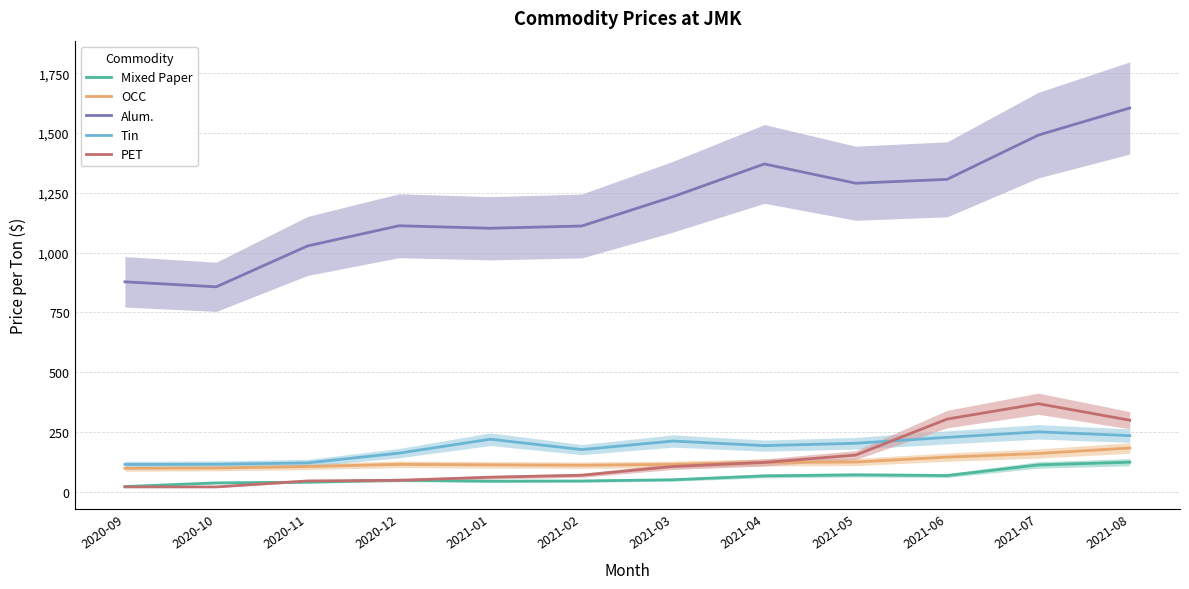

What is the label of the 6th point from the left?

2021-02